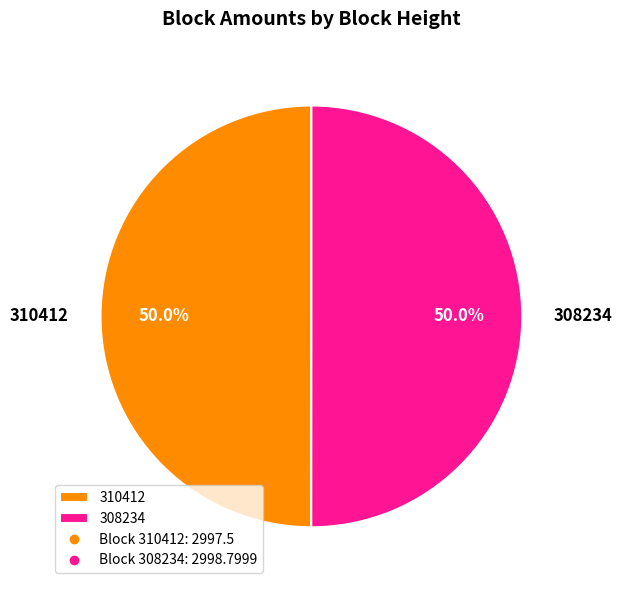

What is the ratio of the value at 310412 to the value at 308234?

1.0